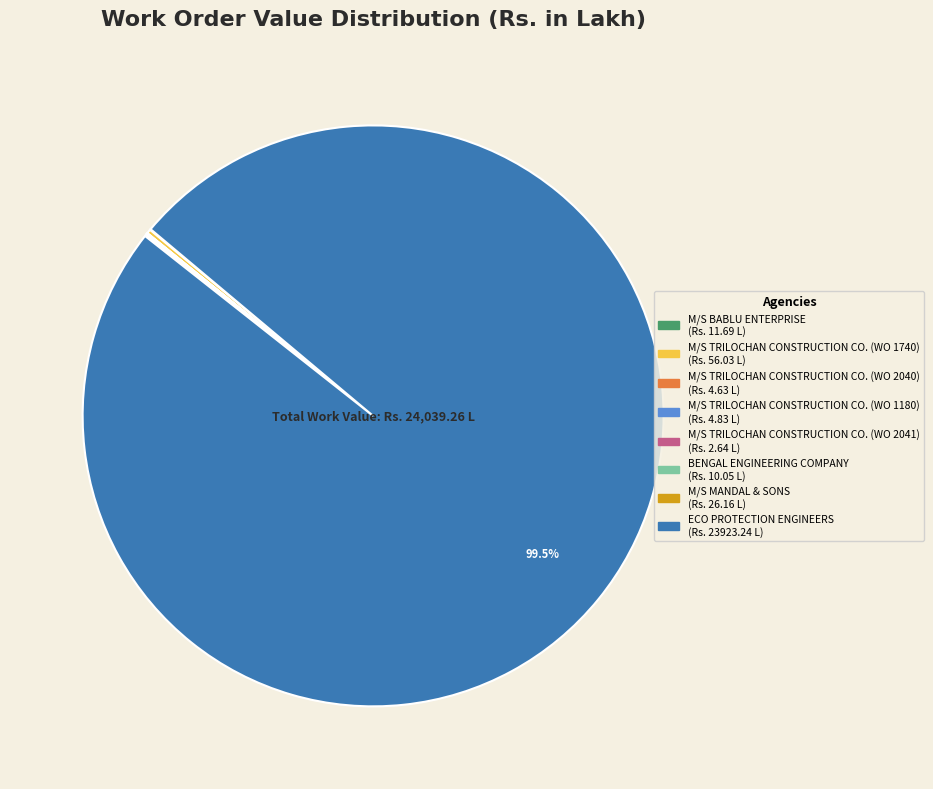

Which category has the biggest portion of the pie?

ECO PROTECTION ENGINEERS